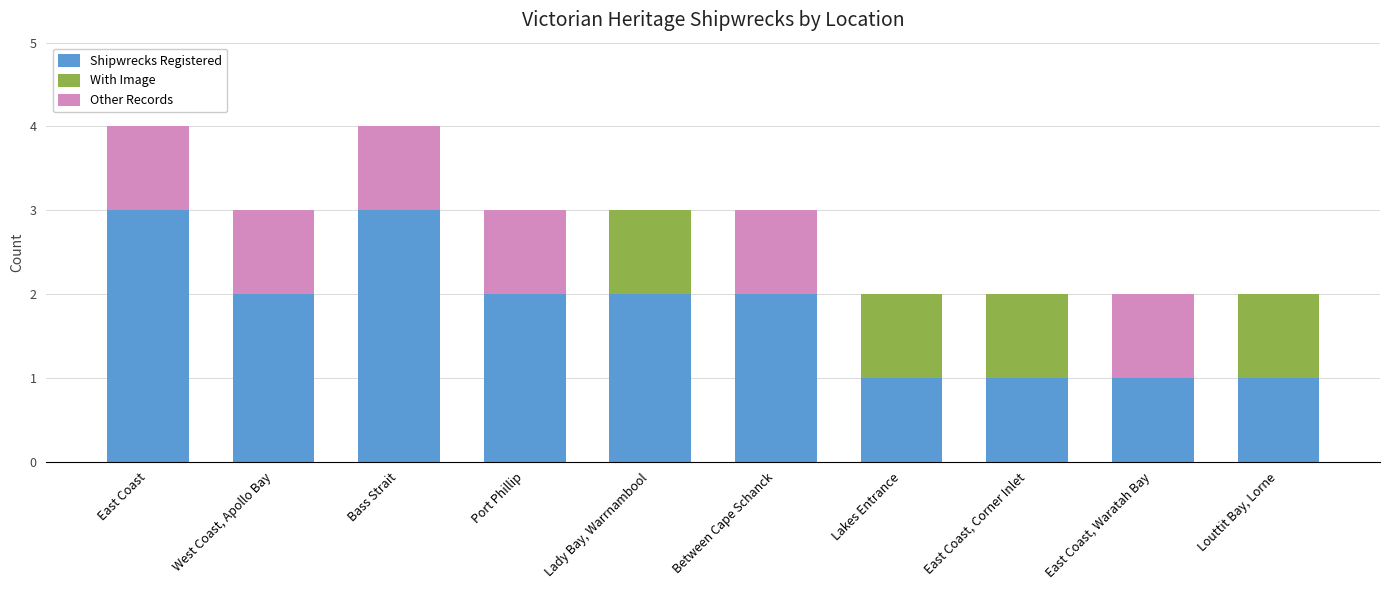

What is the maximum value for Shipwrecks Registered?

3